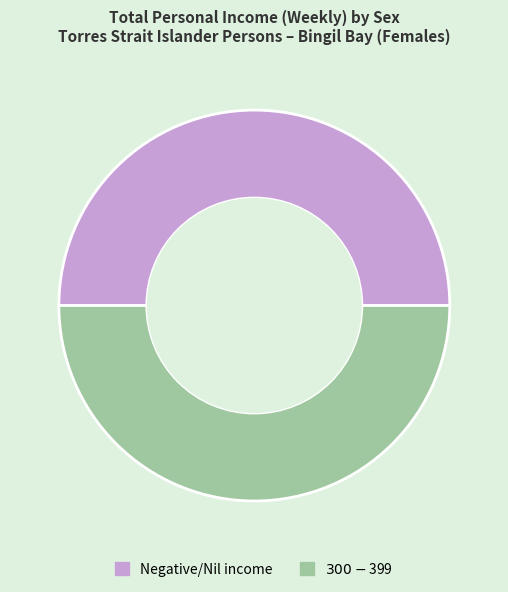

Is it true that Negative/Nil income is 50% of the pie?

True